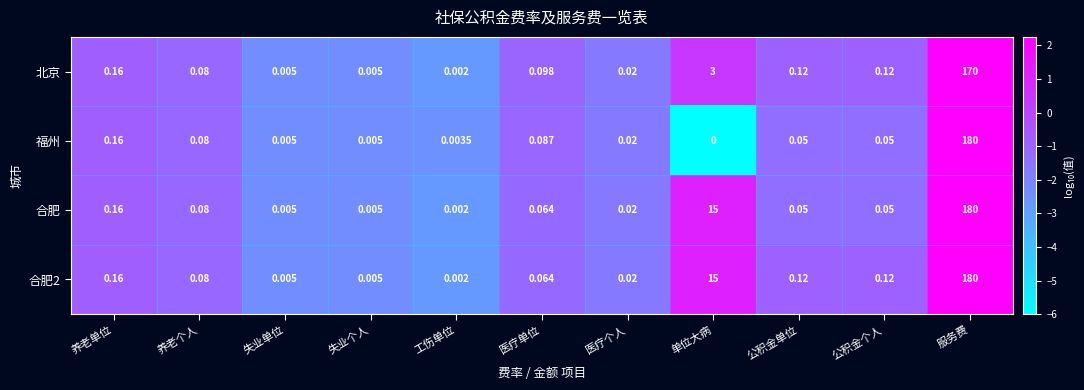

At which label is 福州 closest to 90?

养老单位